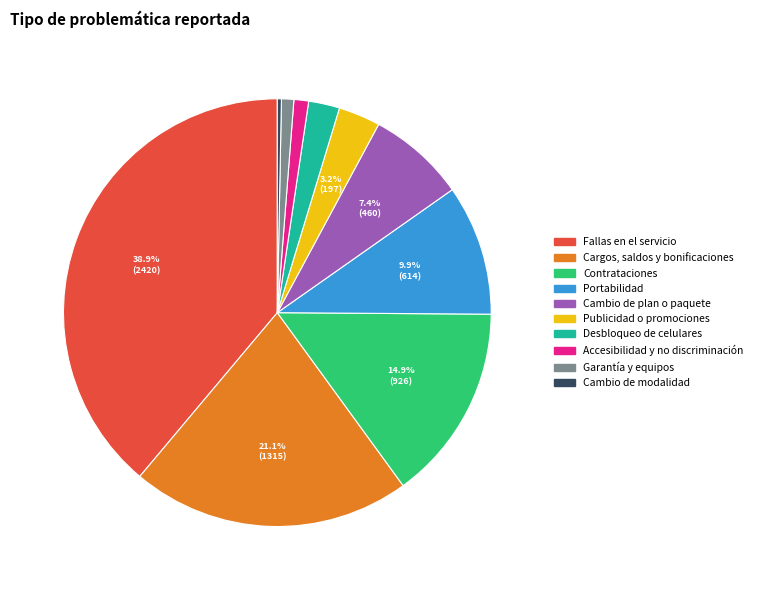

How many segments does this pie chart have?

10